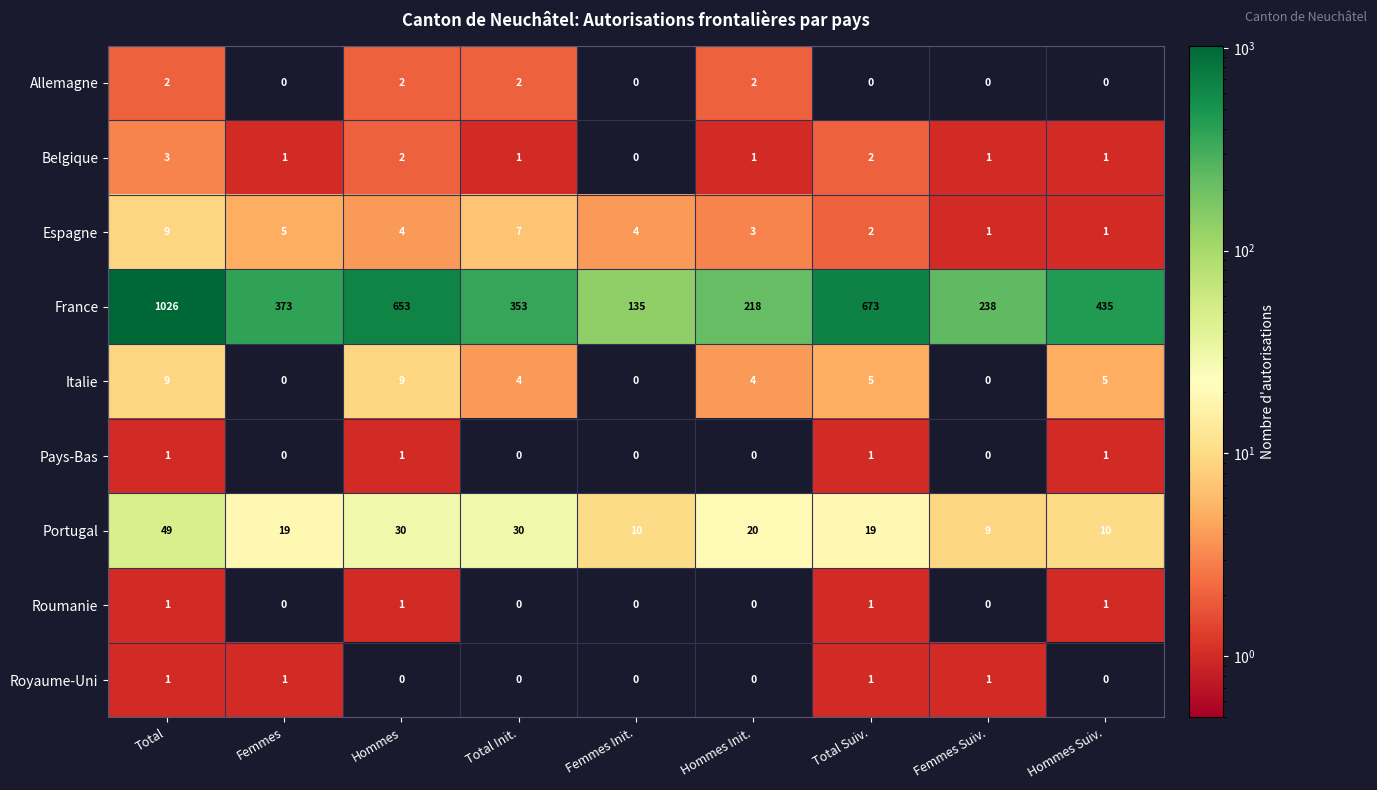

What is the sum of all Belgique values?

12